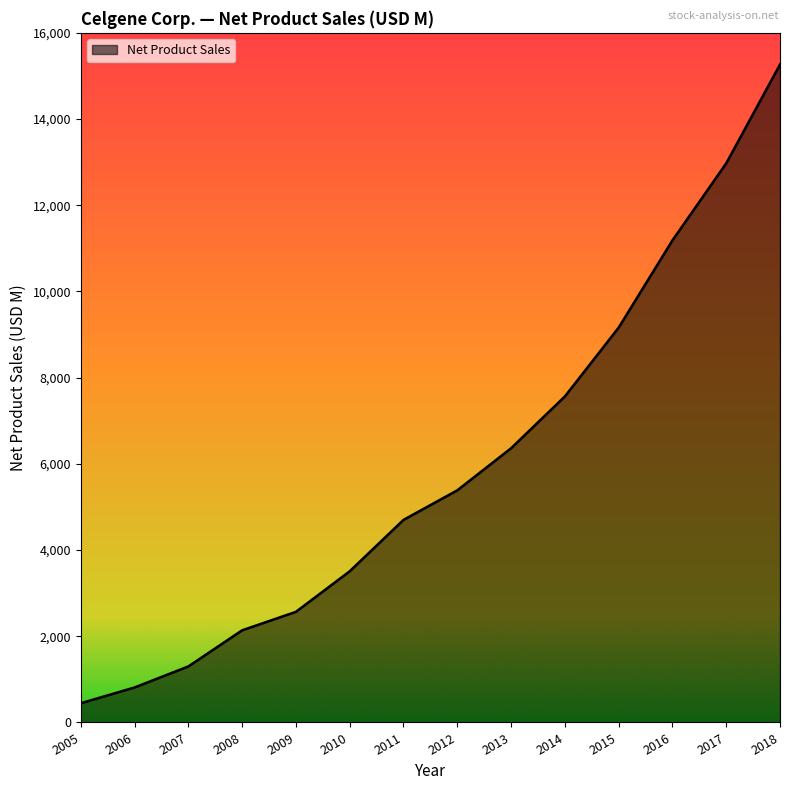

Does the chart have visible grid lines?

No